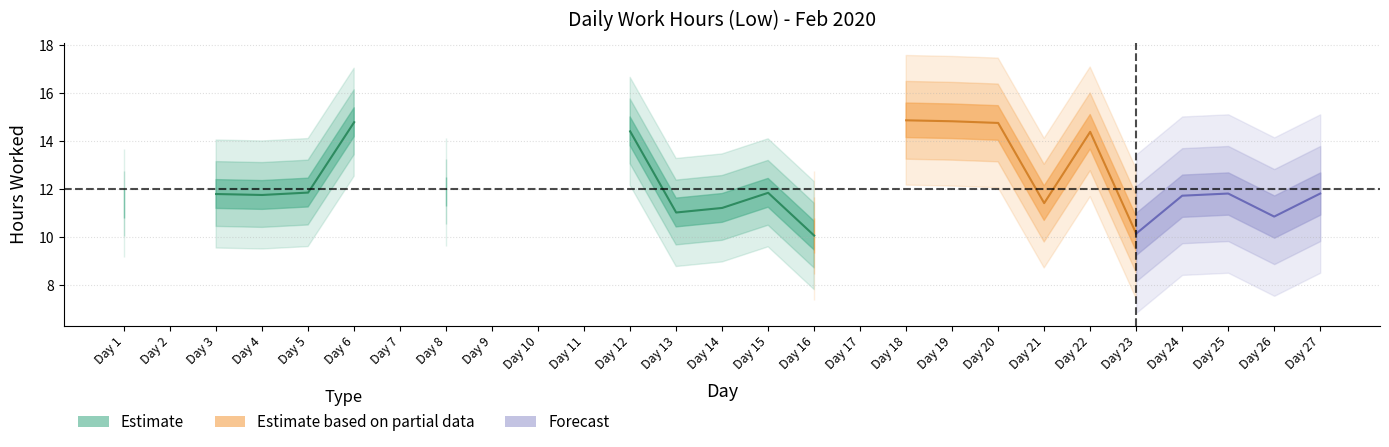

The chart shows a value of 14.4 at 12. True or false?

True